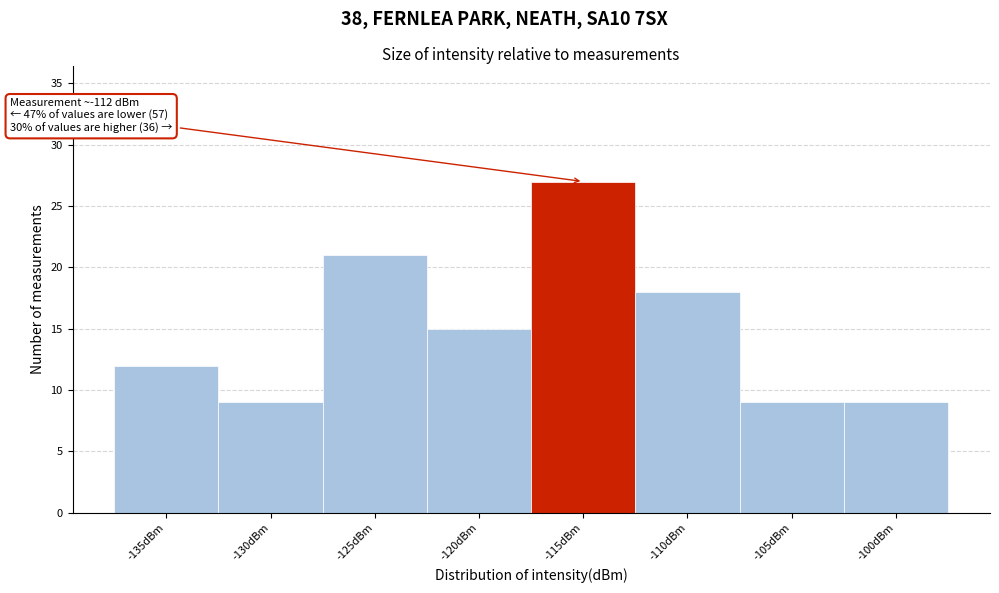

Reading left to right, transcribe all the data shown in this chart.

12	9	21	15	27	18	9	9